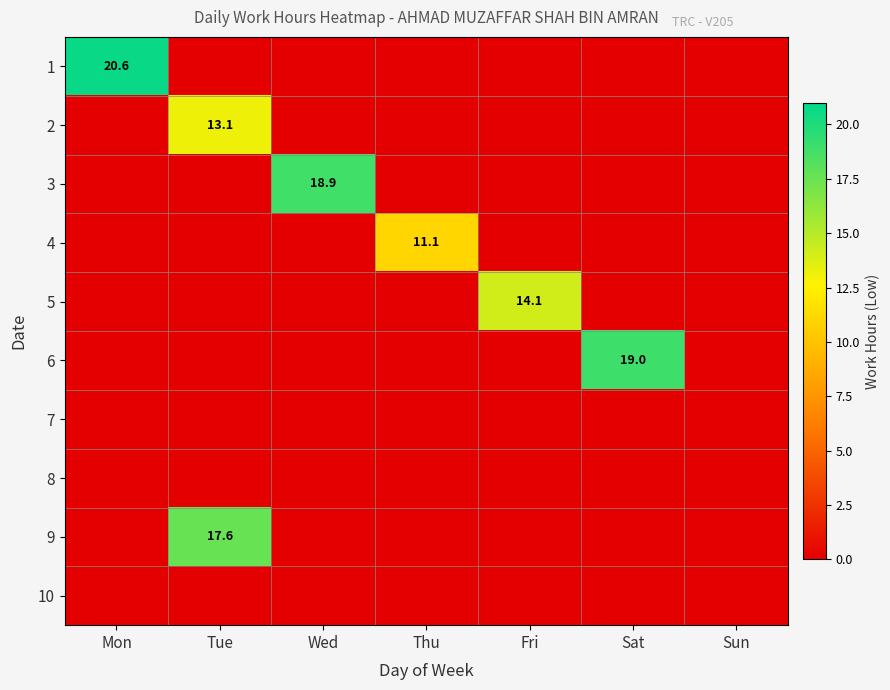

Which label corresponds to the smallest value in the chart?

Tue